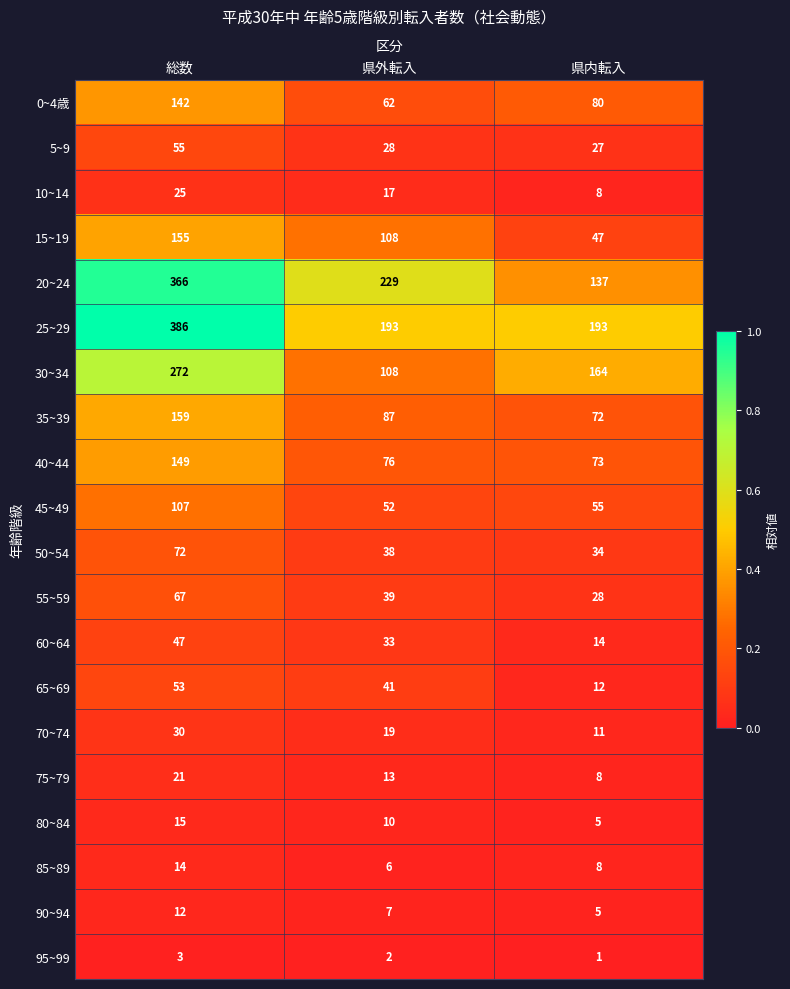

Which series changed the most between 総数 and 県外転入?

25~29